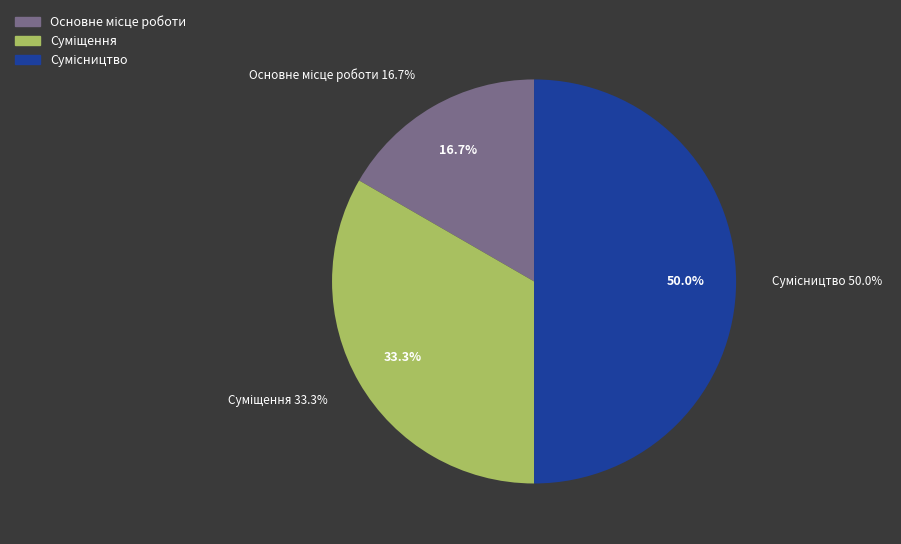

Count the number of slices in the pie.

3